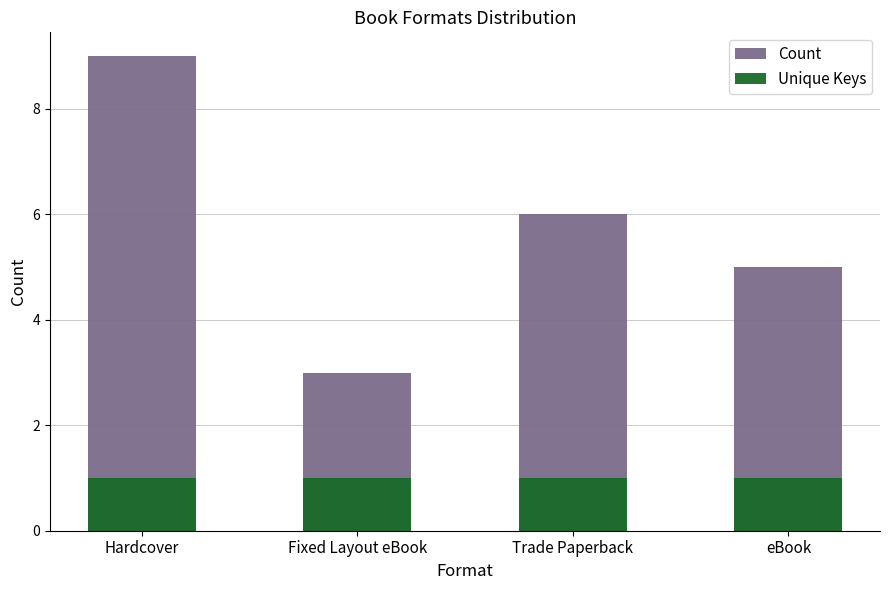

What is the difference between the highest and lowest values at Hardcover?

8